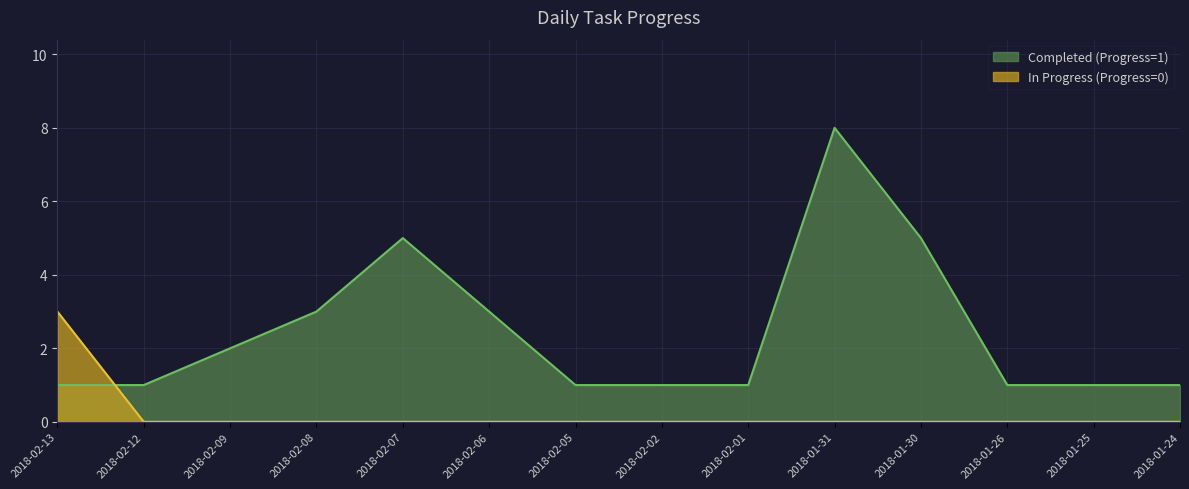

The value of In Progress (Progress=0) at 2018-02-01 is 1. True or false?

False